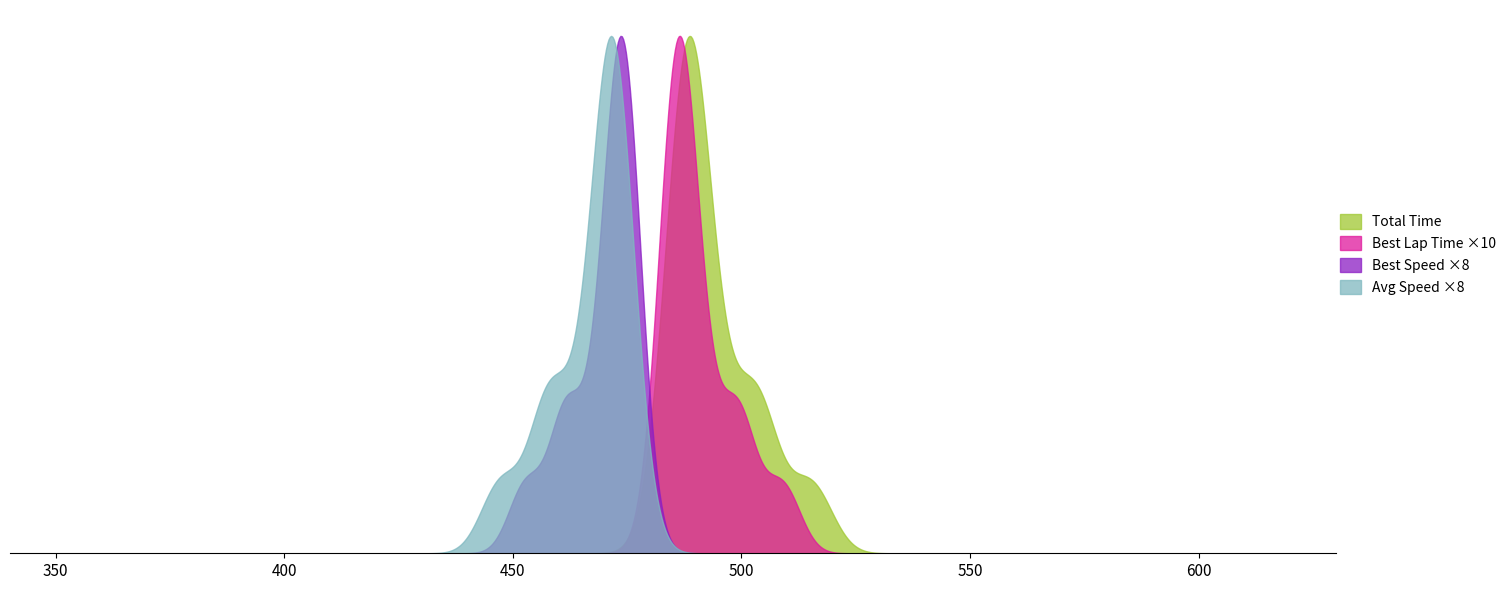

What are all the series names shown in the legend?

Total Time, Best Lap Time ×10, Best Speed ×8, Avg Speed ×8